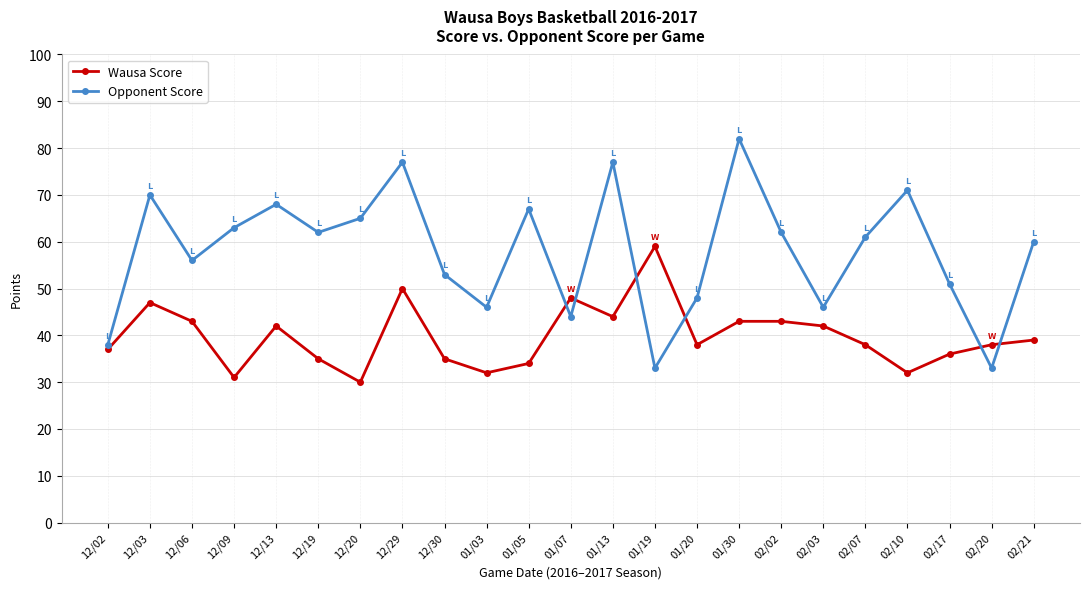

Read the Wausa Score value at 12/13.

42